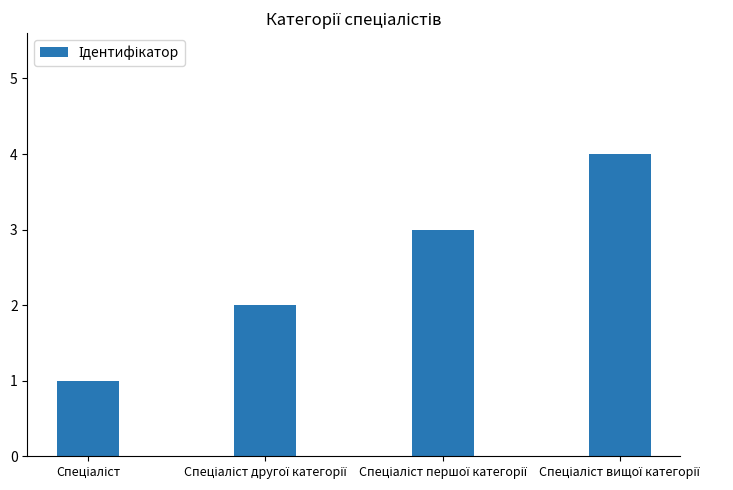

What is the difference between the maximum and minimum values?

3